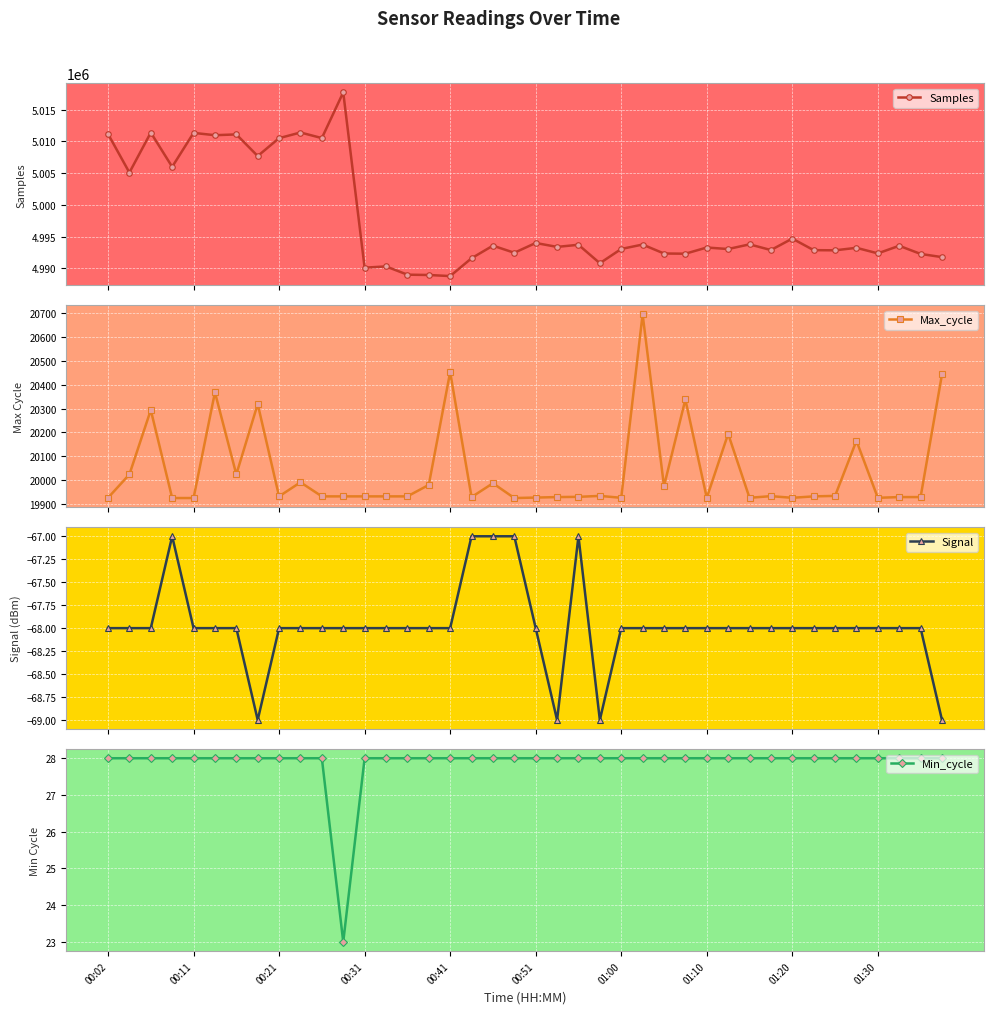

What is the spread (max minus min) of values at 26?

4992404